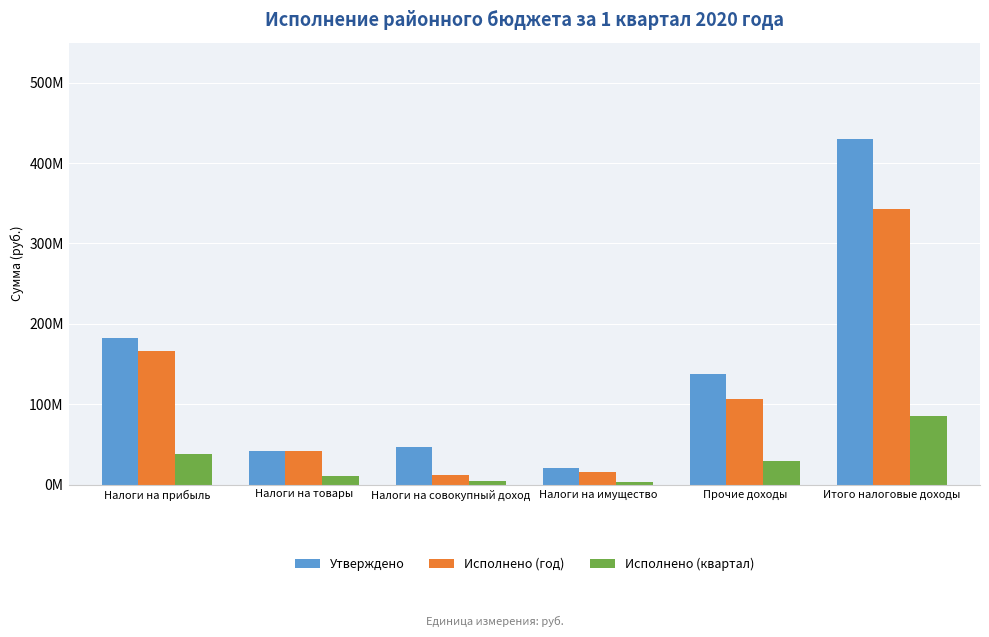

What are all the series names shown in the legend?

Утверждено, Исполнено (год), Исполнено (квартал)